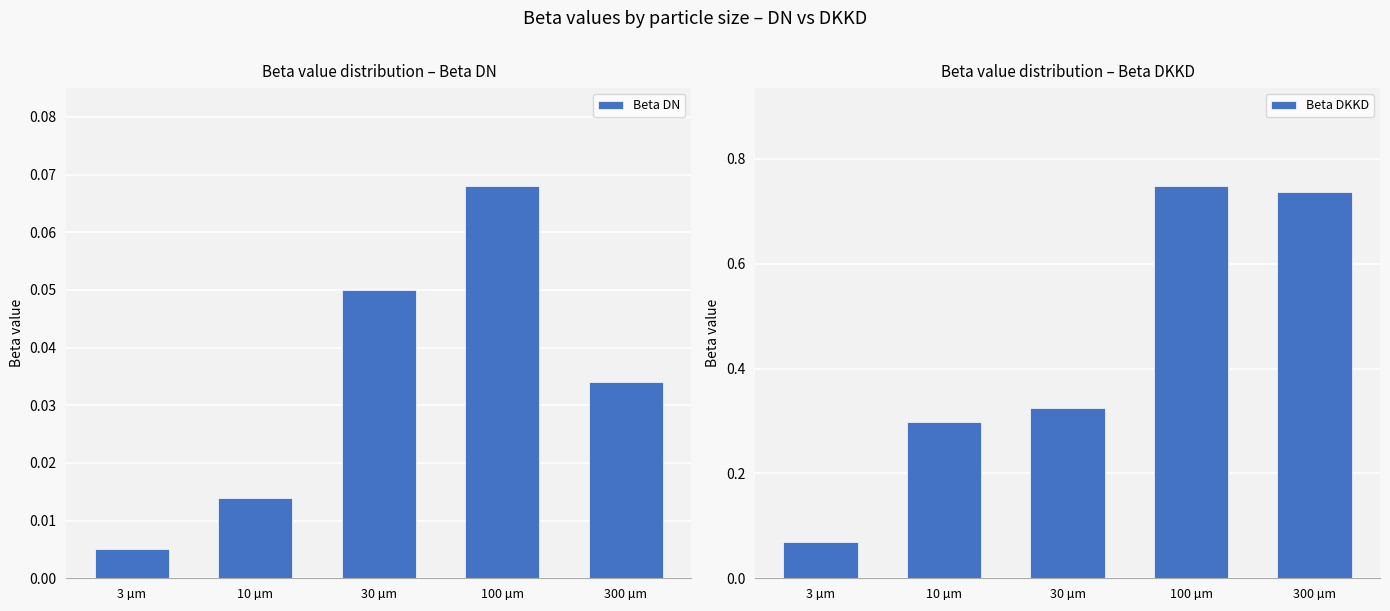

Rank the series at 3 µm from lowest to highest value.

Beta DN, Beta DKKD